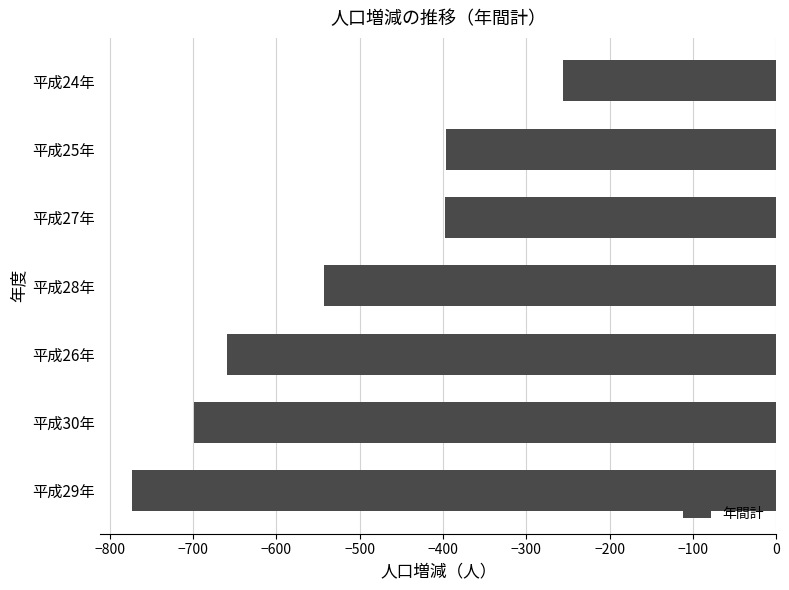

Is it true that the value at 平成28年 is -198?

False